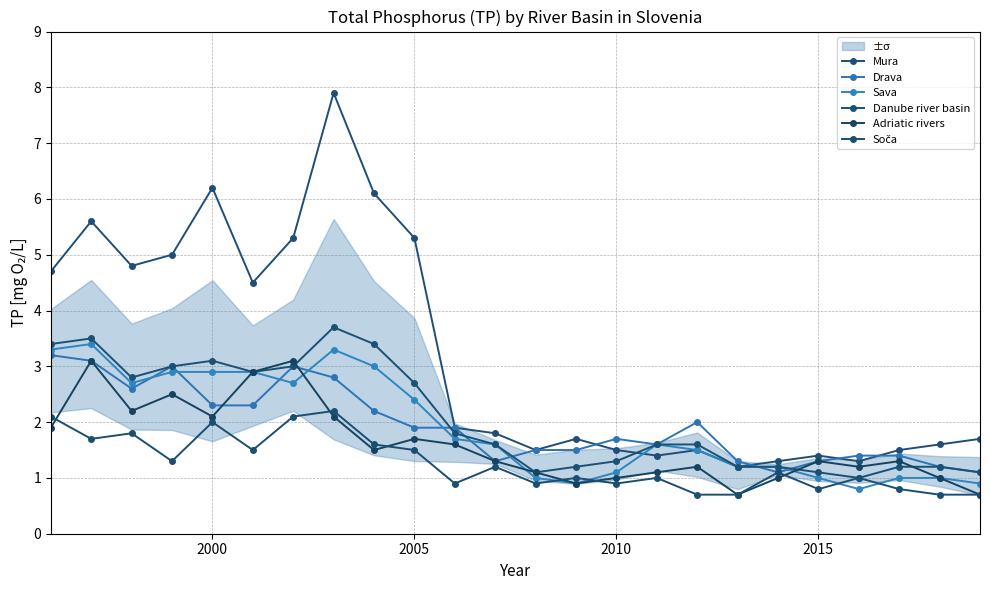

True or false: Drava and Adriatic rivers intersect in this chart.

True